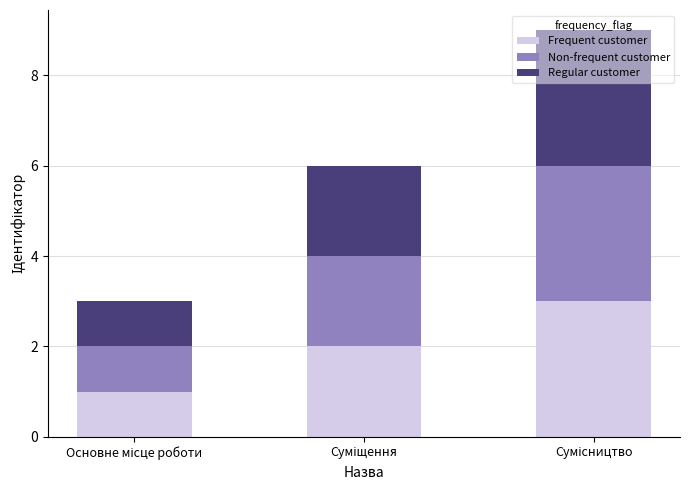

What is the maximum value for Frequent customer?

3